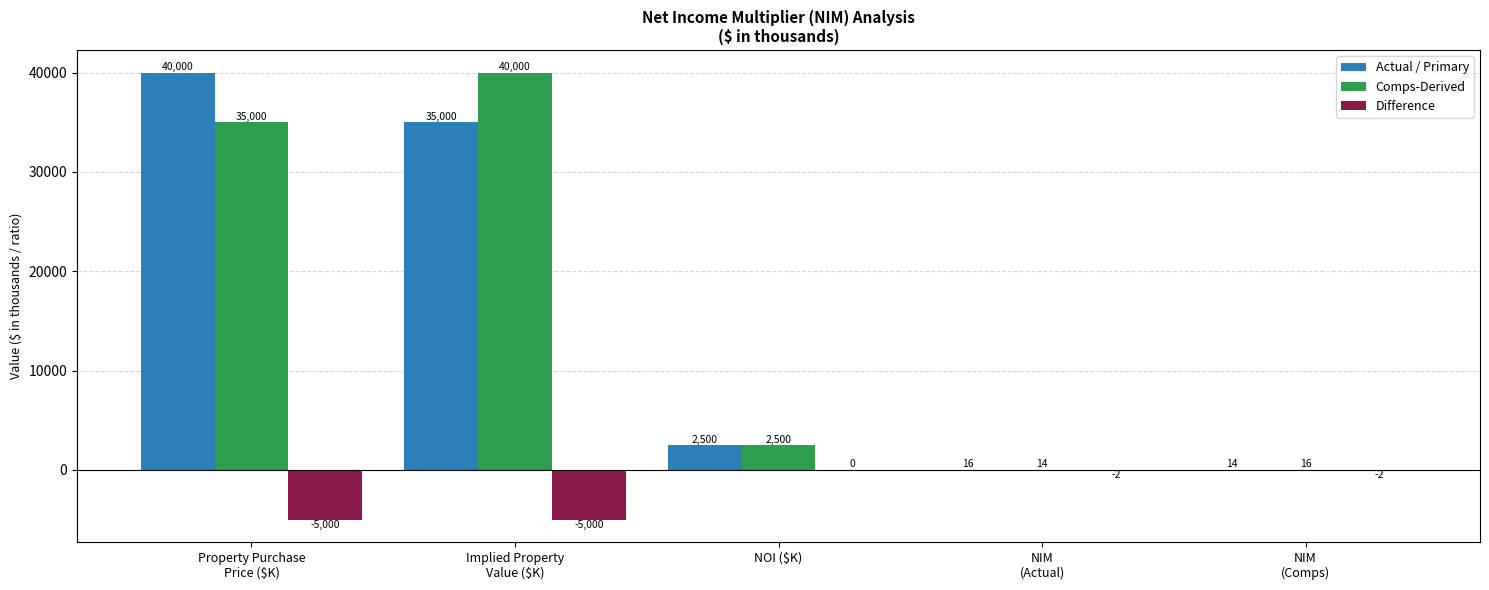

What is the sum of all Actual / Primary values?

77530